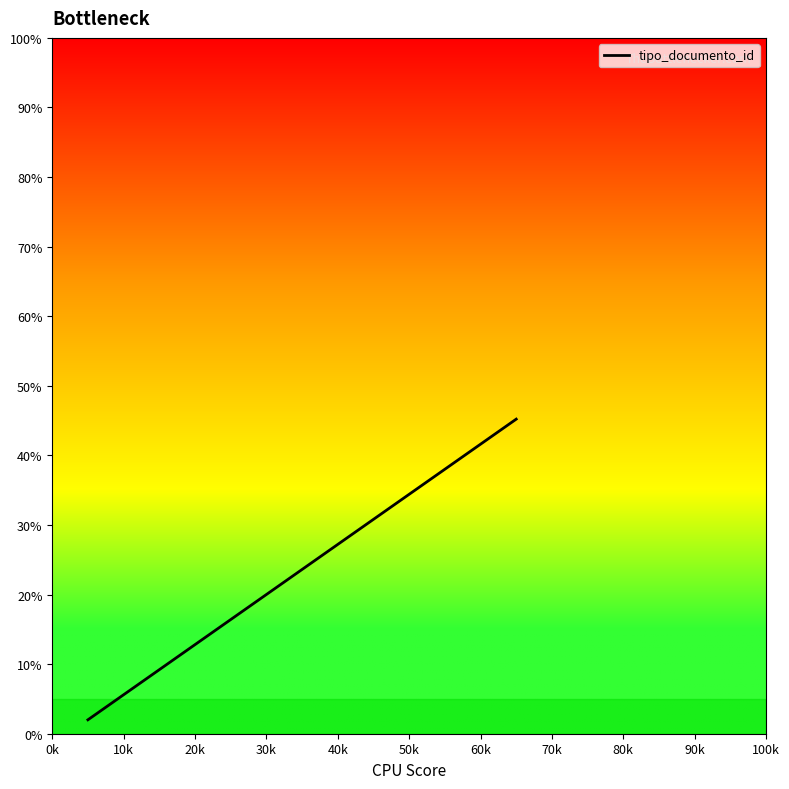

What is the difference between the maximum and minimum values?

43.2